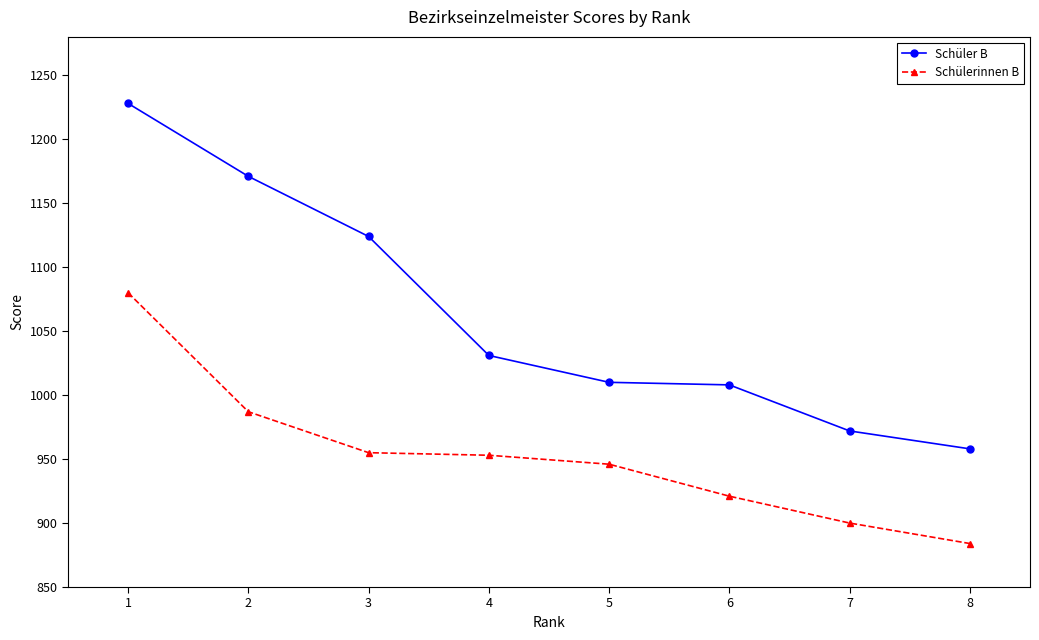

Is the value of Schülerinnen B at 6 greater than the value of Schüler B at 4?

No